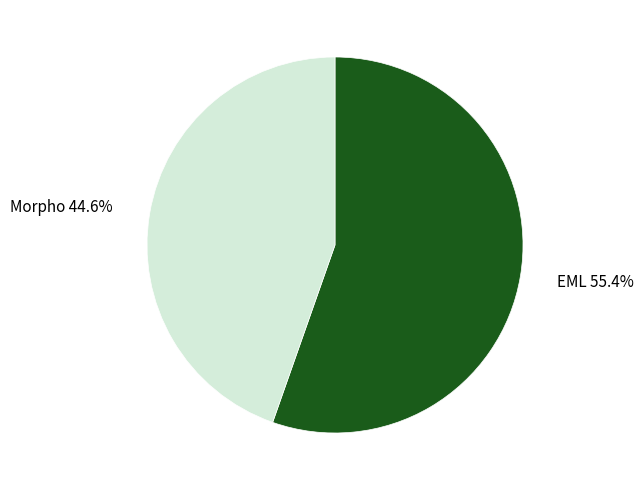

Is there any slice that represents more than half of the pie?

Yes